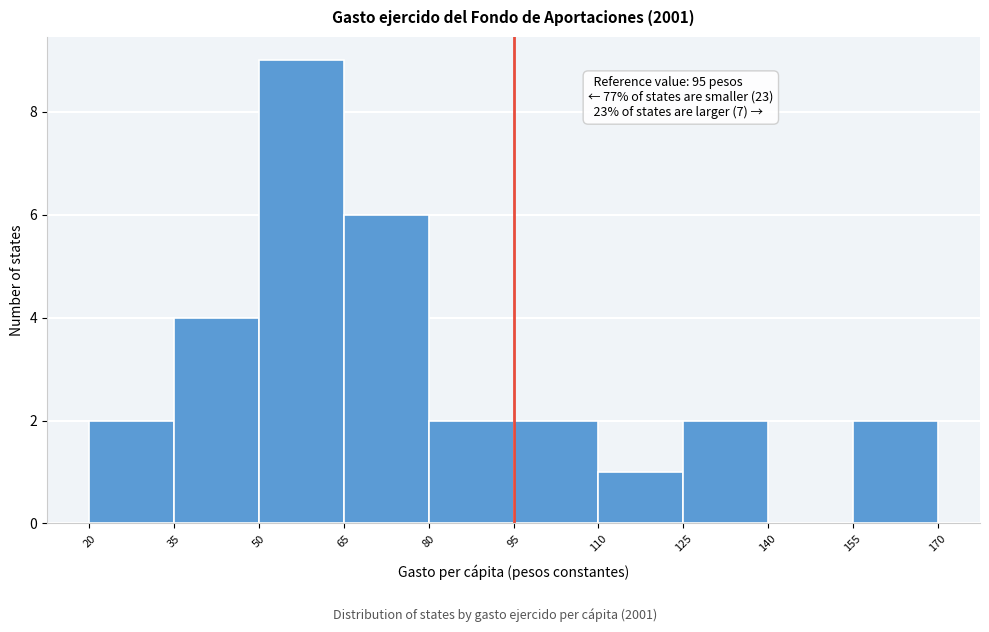

Over which range of the x-axis is the bar tallest?

50 to 65